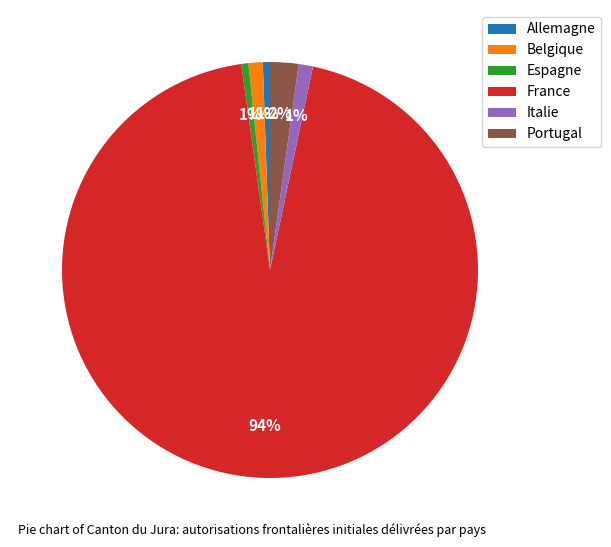

Which slice is the largest?

France